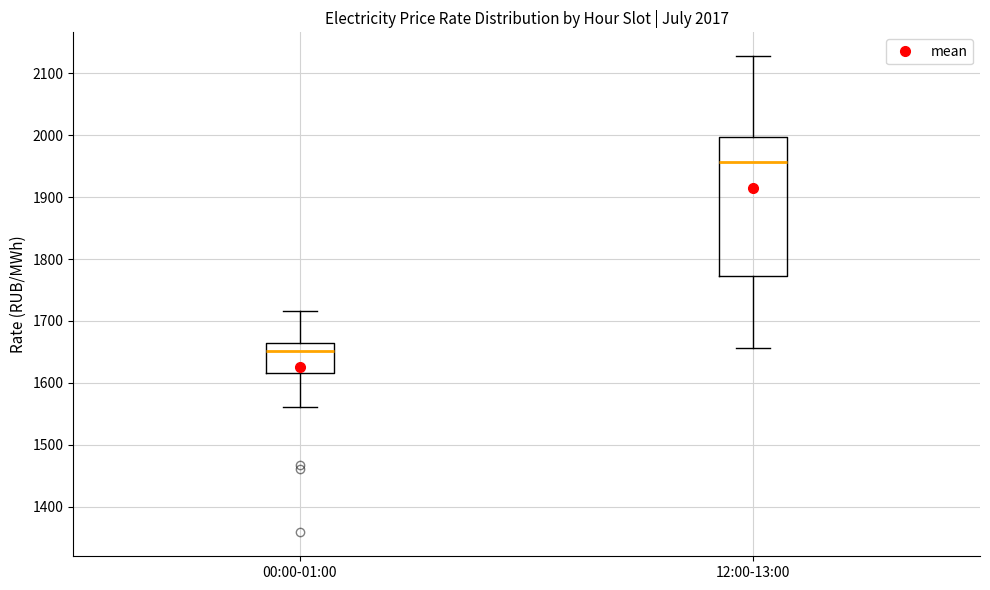

Comparing the boxes themselves (not the whiskers), which one is the tallest?

12:00-13:00